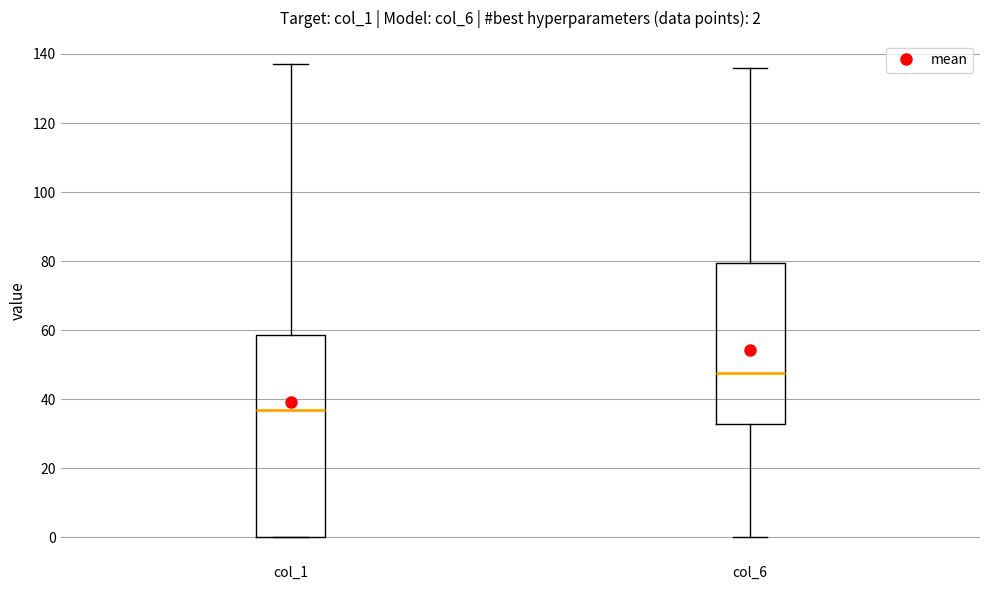

Which box's median line is the highest?

col_6